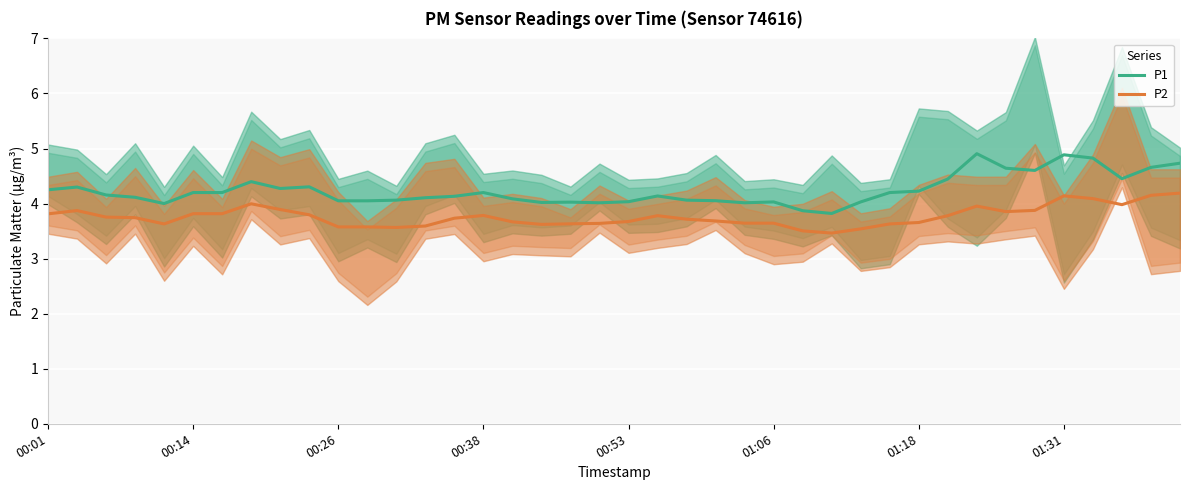

How many series are shown in this chart?

2